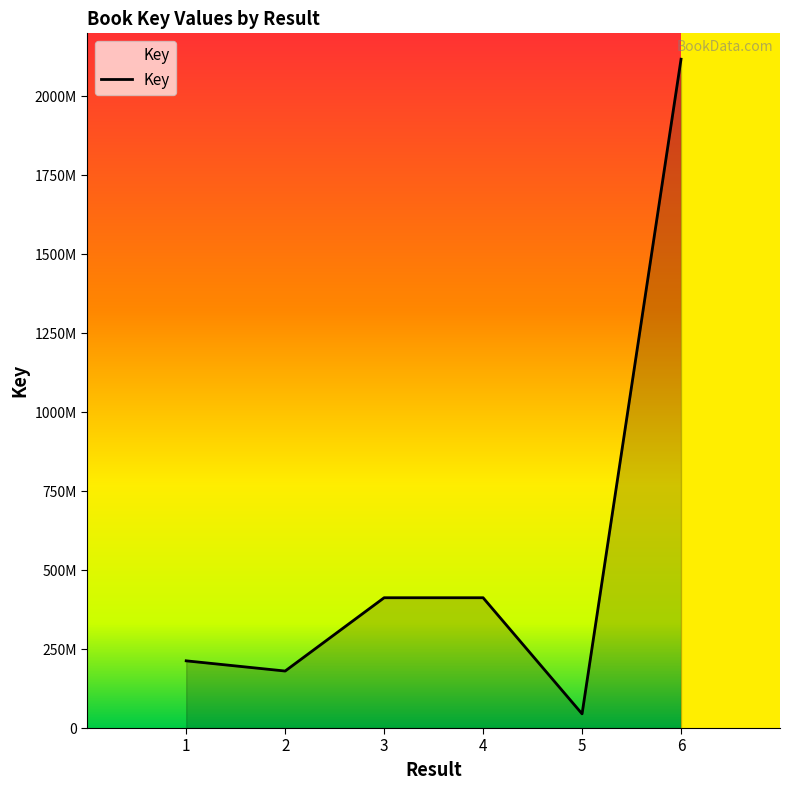

What is the value of the 1st point from the left?

212793470